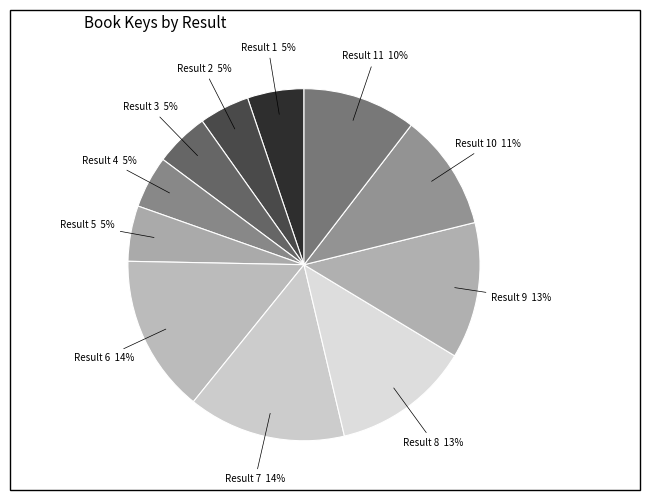

To the nearest percent, what percentage of the pie is Result 2?

5%